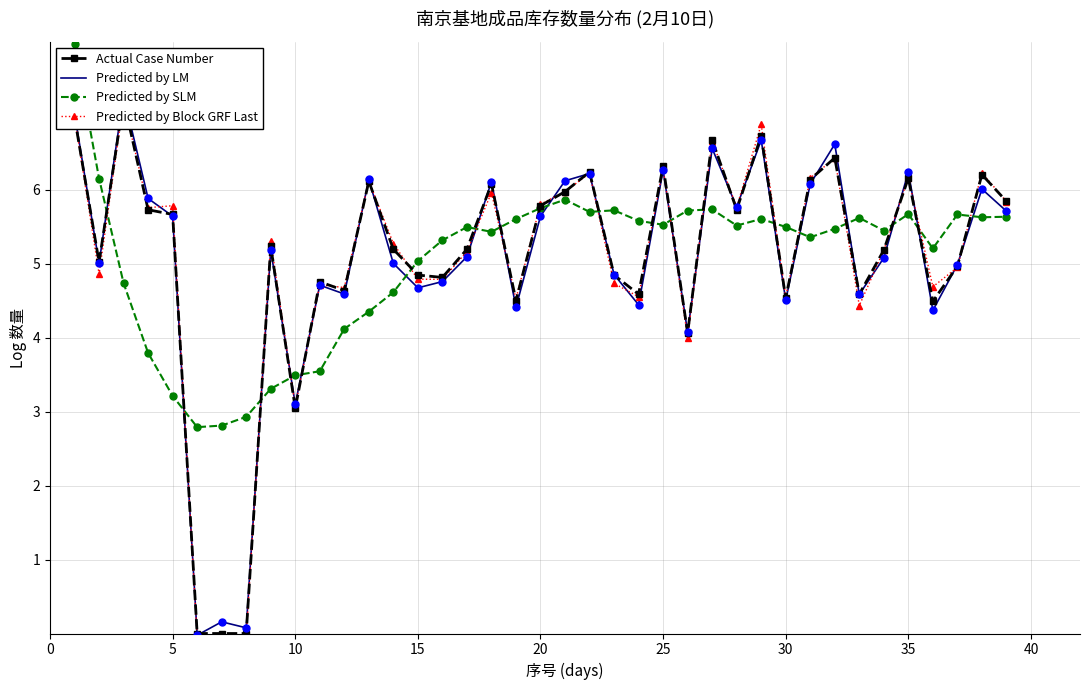

Which series contains the lowest Y value?

Predicted by Block GRF Last